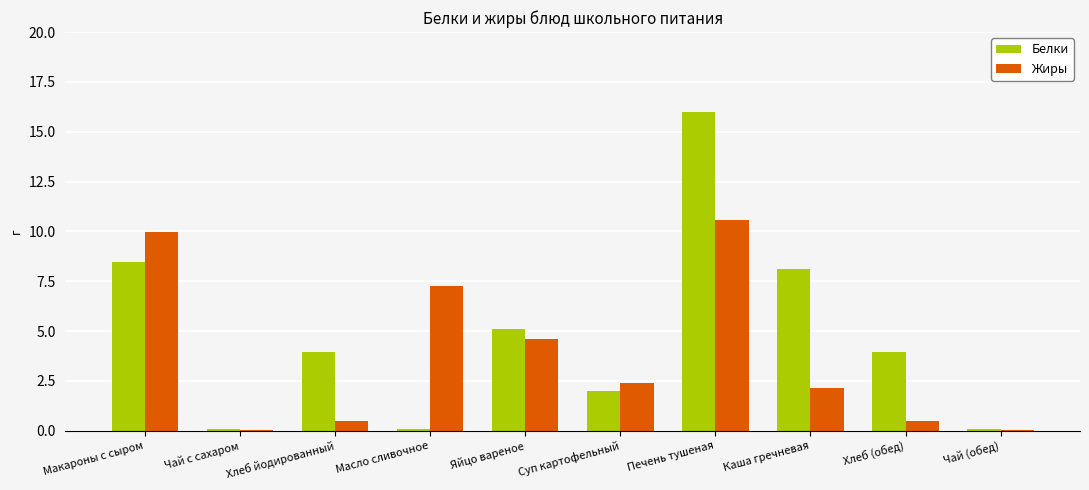

What is the total value across all series at Каша гречневая?

10.2